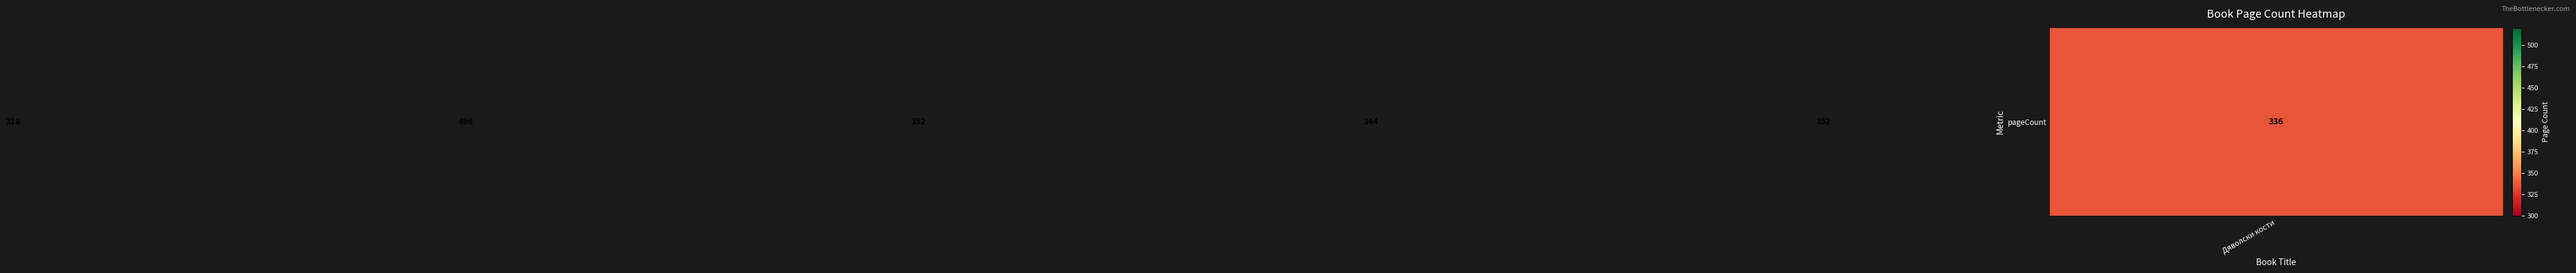

What is the difference between the maximum and minimum values?

178